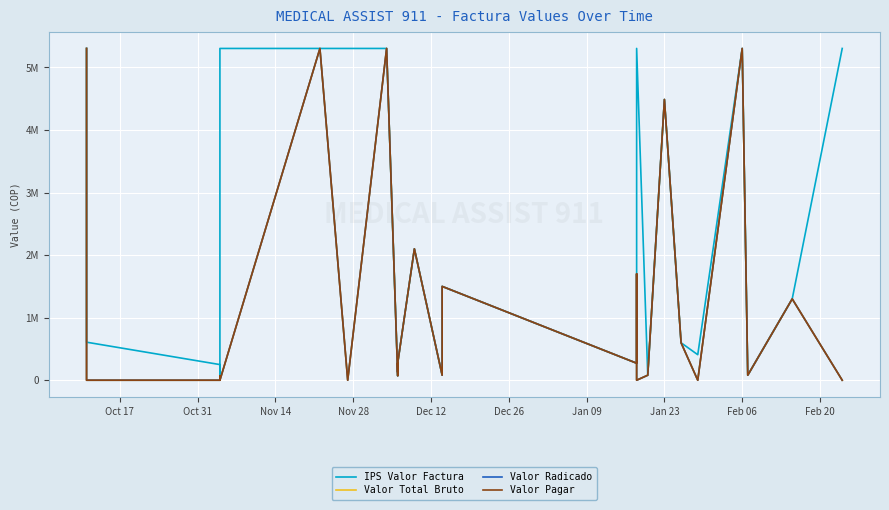

How many lines are shown in the chart?

4